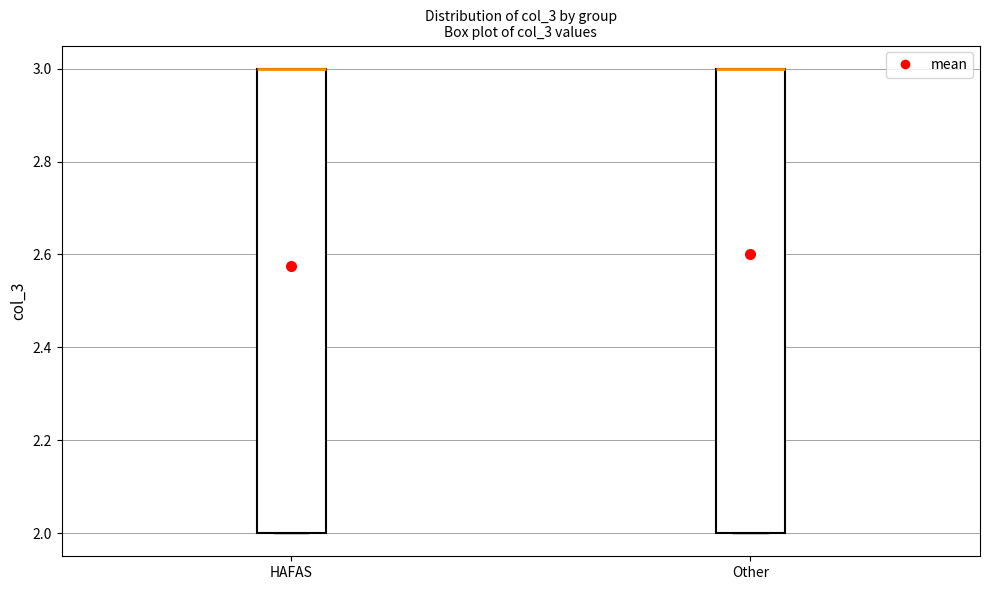

Reading left to right, read every box against the y-axis: the position of its median line, the range the box covers, and the ends of its whiskers. The values are not printed on the chart, so give them approximately, as read against the axis.

HAFAS: median 3 (drawn on the box's upper edge), box 2 to 3, whiskers 2 to 3
Other: median 3 (drawn on the box's upper edge), box 2 to 3, whiskers 2 to 3